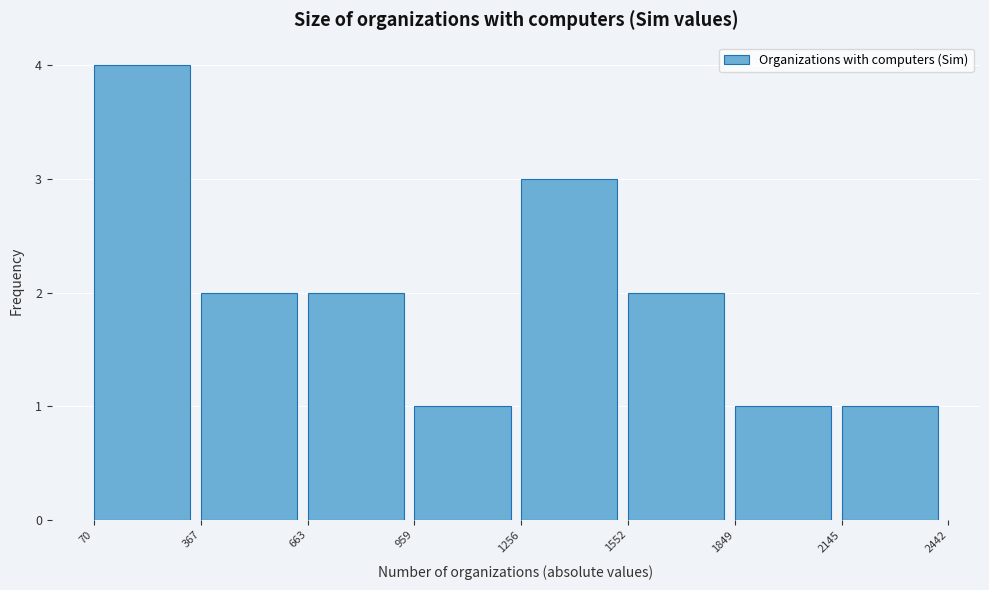

Reading left to right, list every bar in this chart as the range it spans on the x-axis followed by its height. The values are not printed on the chart, so give them approximately, as read against the axis.

70 to 367: 4
367 to 663: 2
663 to 959: 2
959 to 1256: 1
1256 to 1552: 3
1552 to 1849: 2
1849 to 2145: 1
2145 to 2442: 1